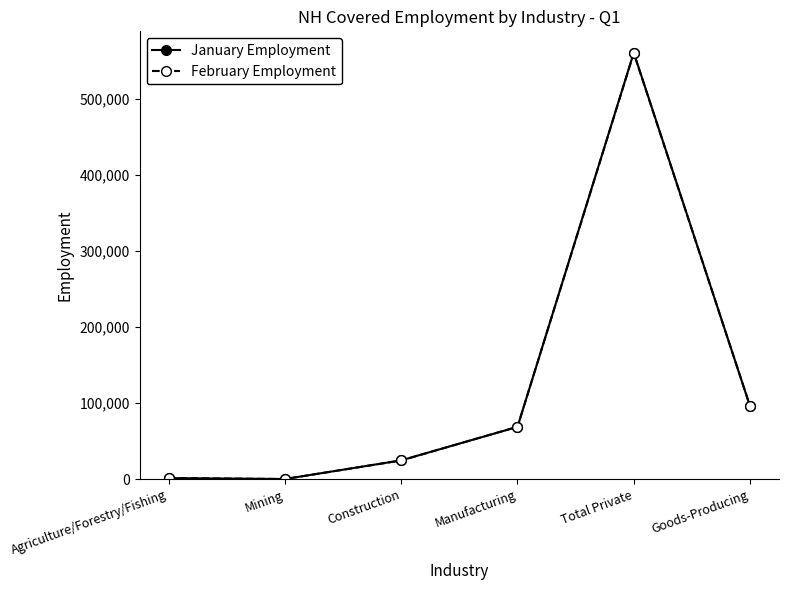

What are all the series names shown in the legend?

January Employment, February Employment